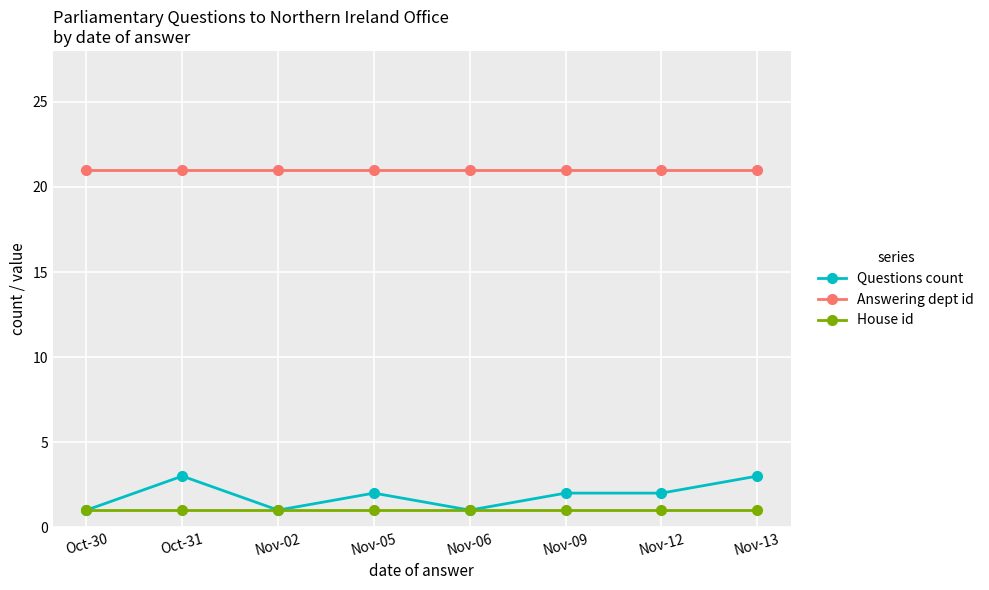

The Questions count series shows 3 at Nov-12. True or false?

False